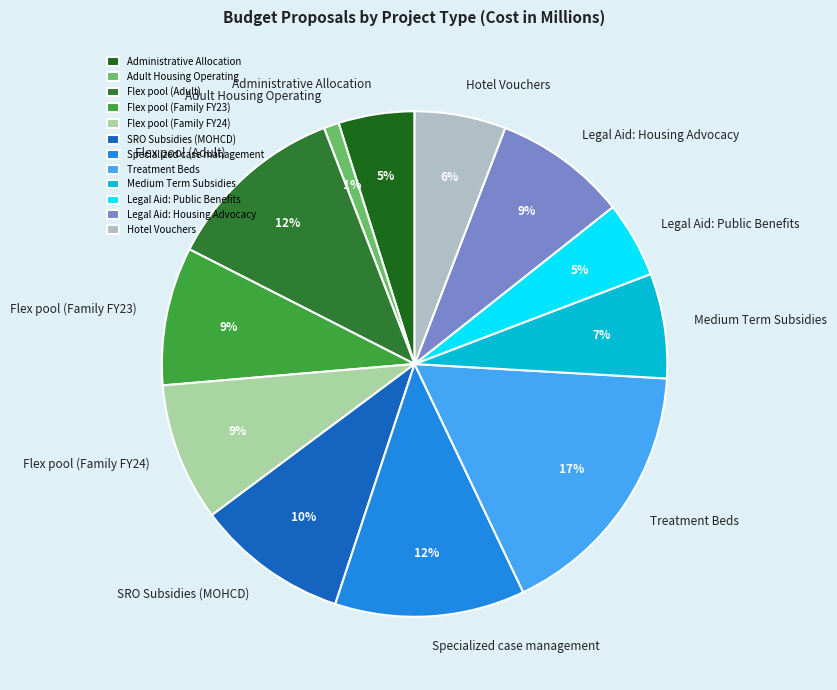

The Flex pool (Family FY24) slice represents 9% of the pie. True or false?

True